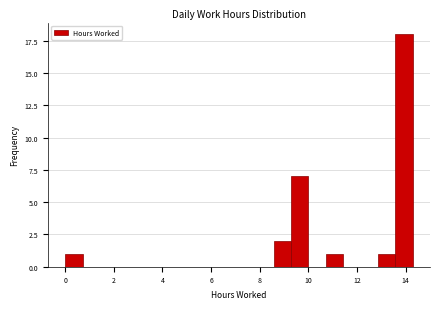

Read against the x-axis, roughly where is the centre of the tallest bar?

14.0